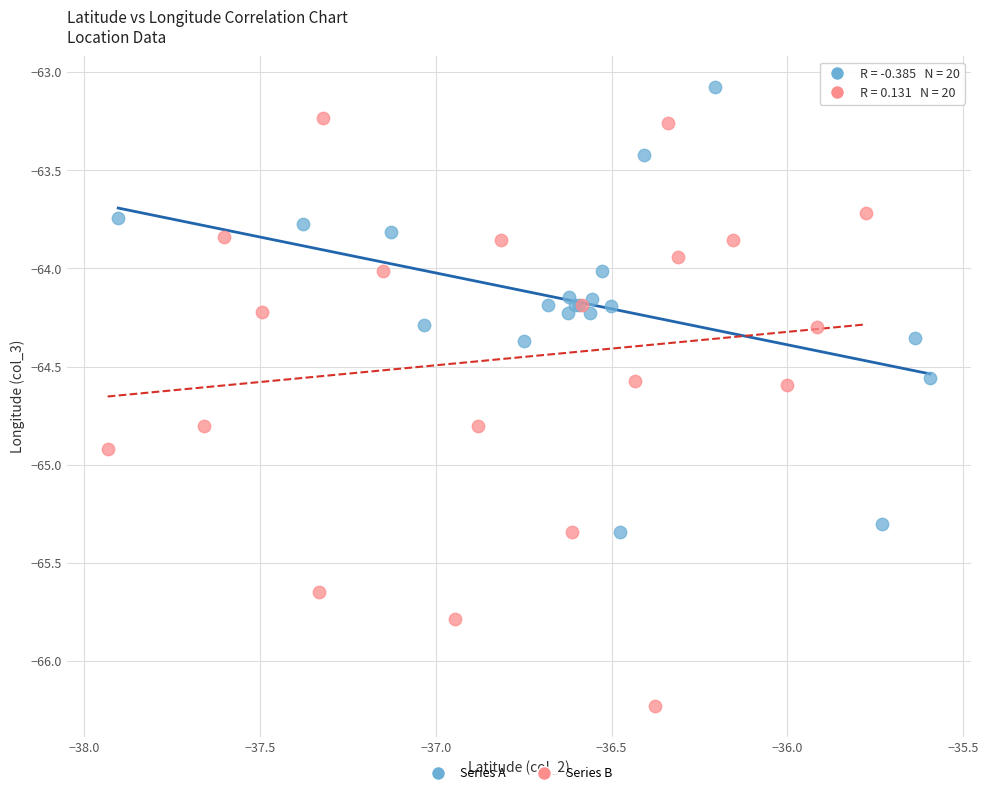

Which series contains the lowest Y value?

Series B